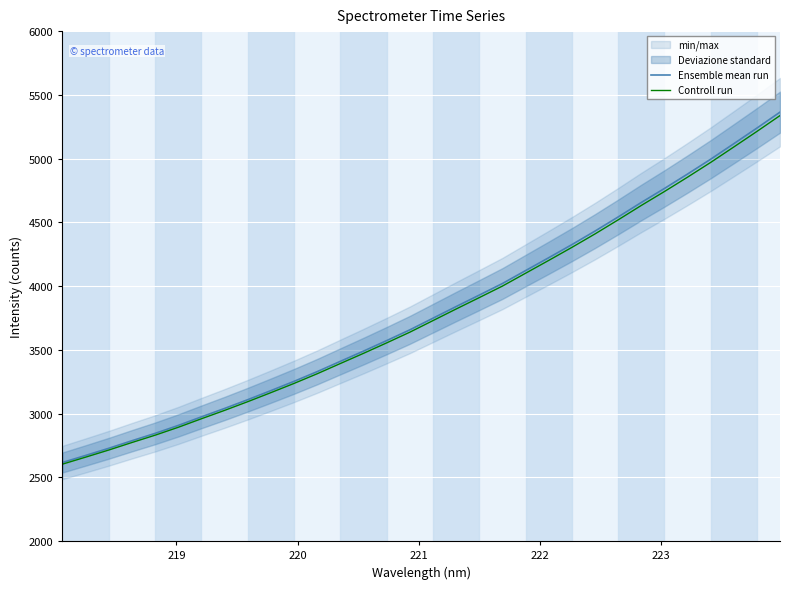

What is the highest value of the Ensemble mean run series?

5364.5